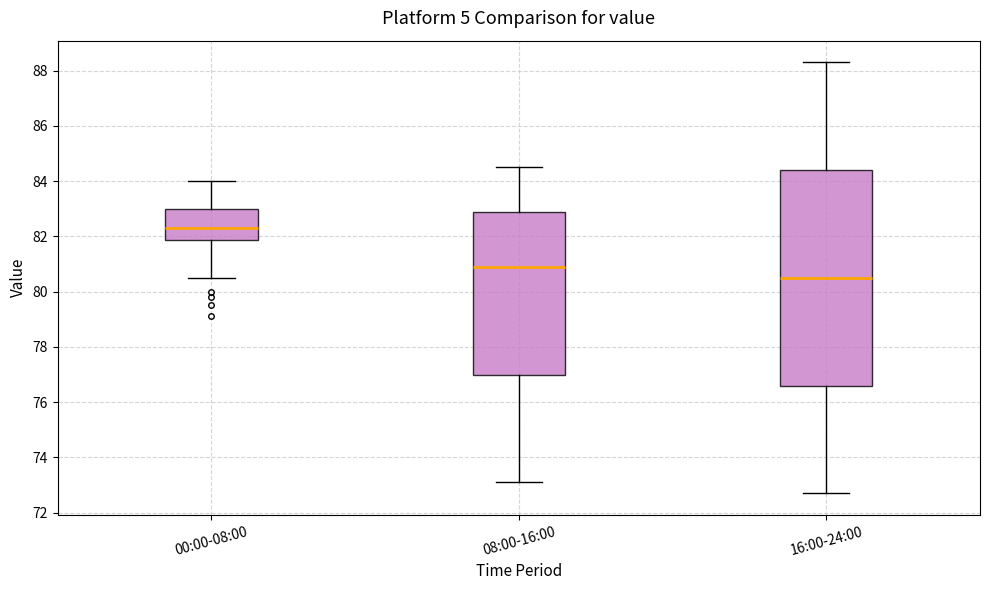

Reading left to right, transcribe this box plot: for each box, give where its median line is, the range the box spans, and where its two whiskers end, as read against the y-axis. The values are not printed on the chart, so give them approximately, as read against the axis.

00:00-08:00: median 82.4, box 81.8 to 83.0, whiskers 80.6 to 84.0
08:00-16:00: median 81.0, box 77.0 to 82.8, whiskers 73.2 to 84.6
16:00-24:00: median 80.6, box 76.6 to 84.4, whiskers 72.8 to 88.4